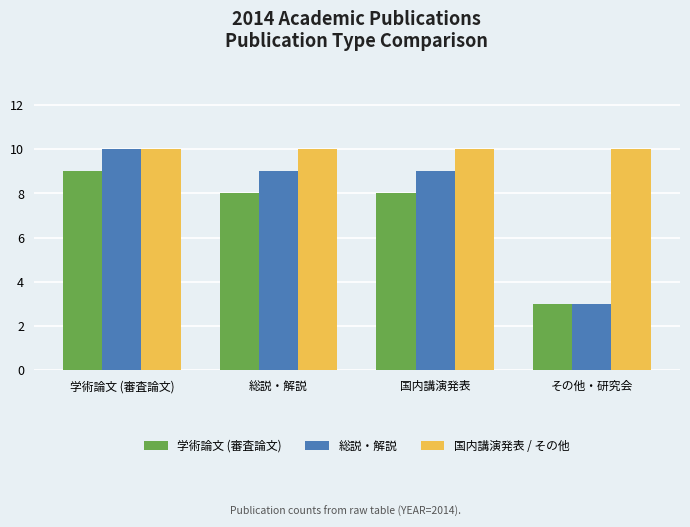

What is the maximum value shown in the chart?

10